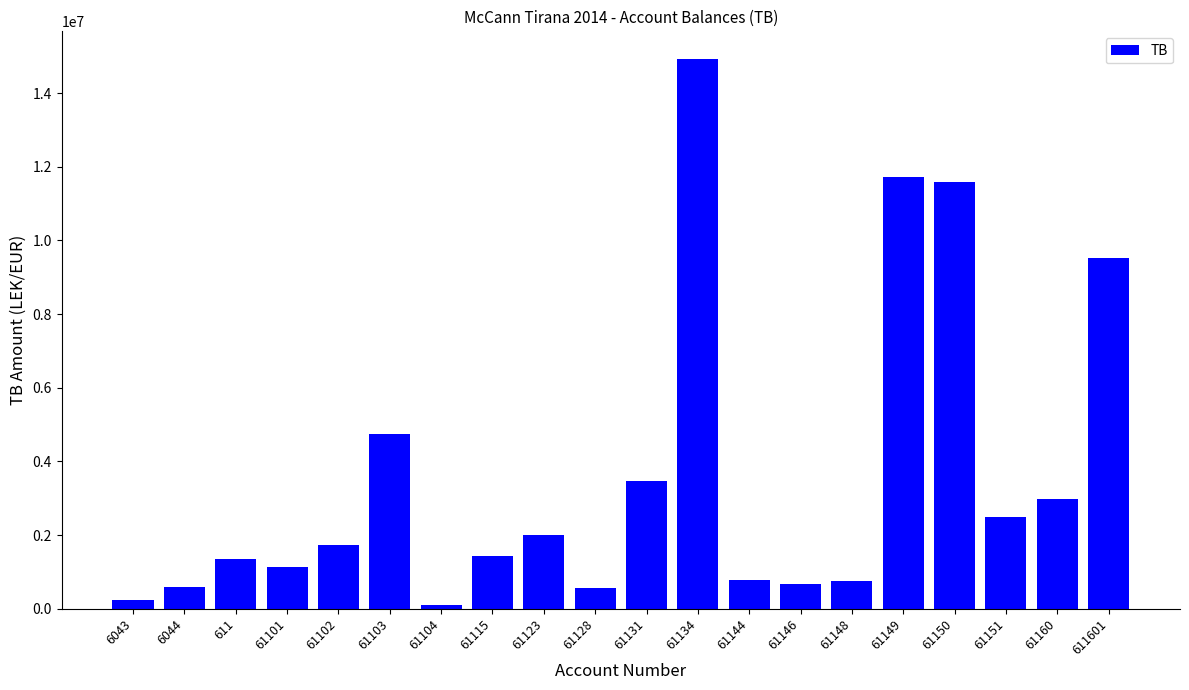

Is it true that the value at 611 is 1366068.5?

True